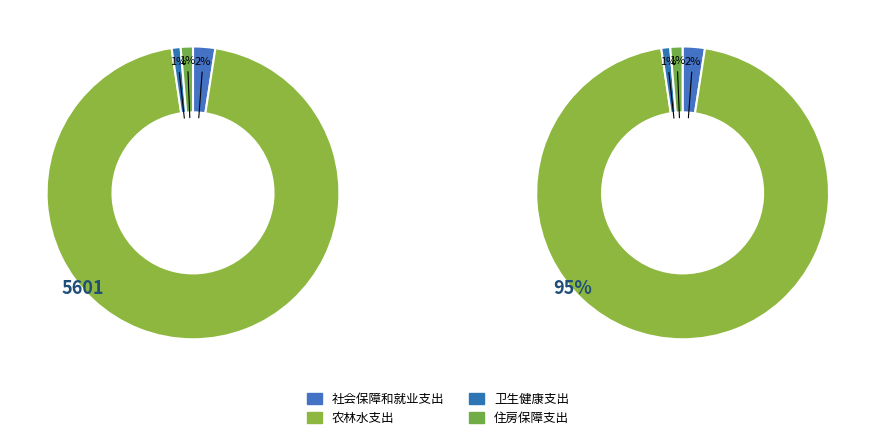

To the nearest percent, what portion does 农林水支出 represent?

95%